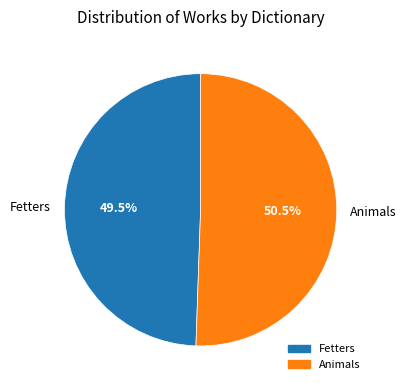

What percentage is NOT represented by Fetters?

50.5%